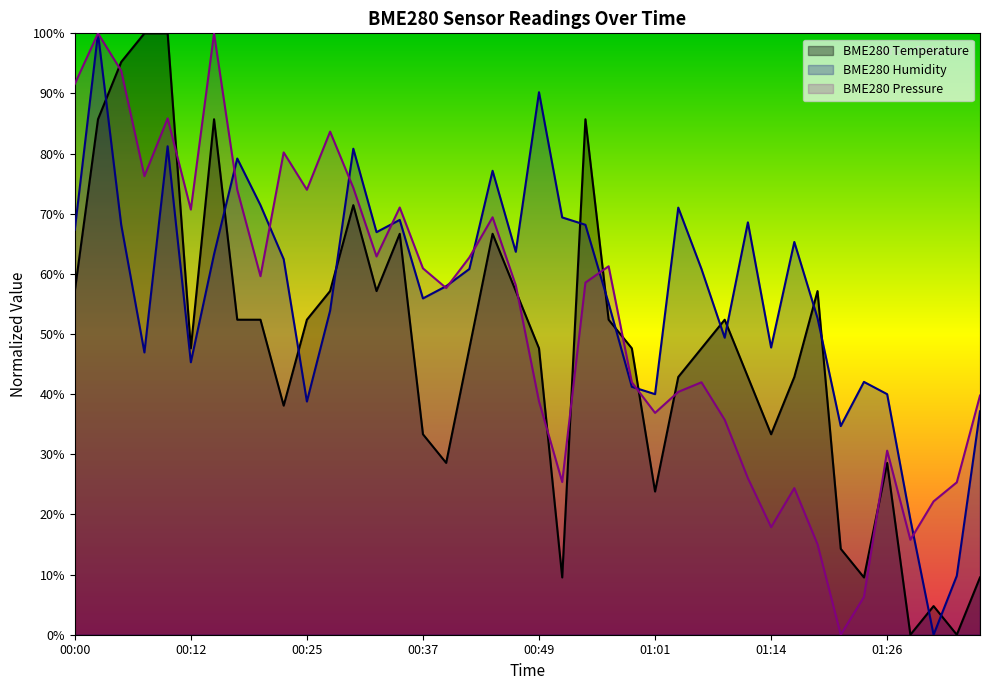

Which category has the highest value across all series?

00:08